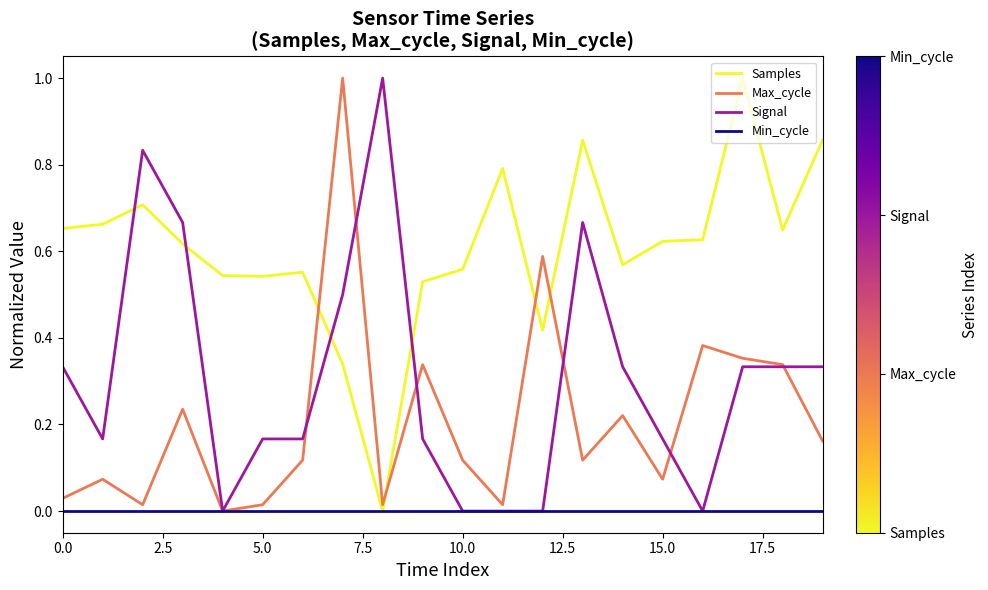

List the series in order of their overall mean, lowest first.

Min_cycle, Max_cycle, Signal, Samples